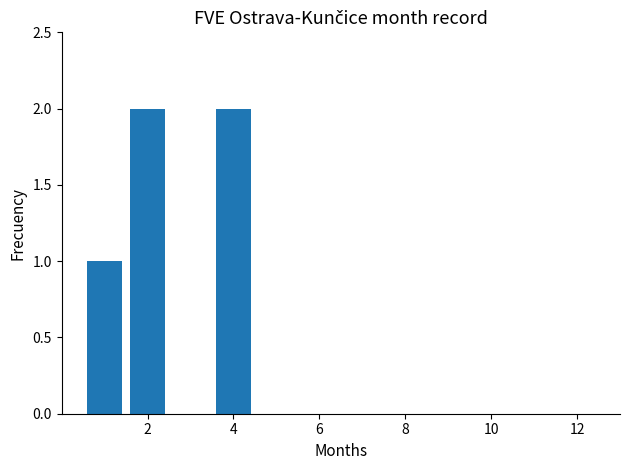

What is the sum of all values?

5